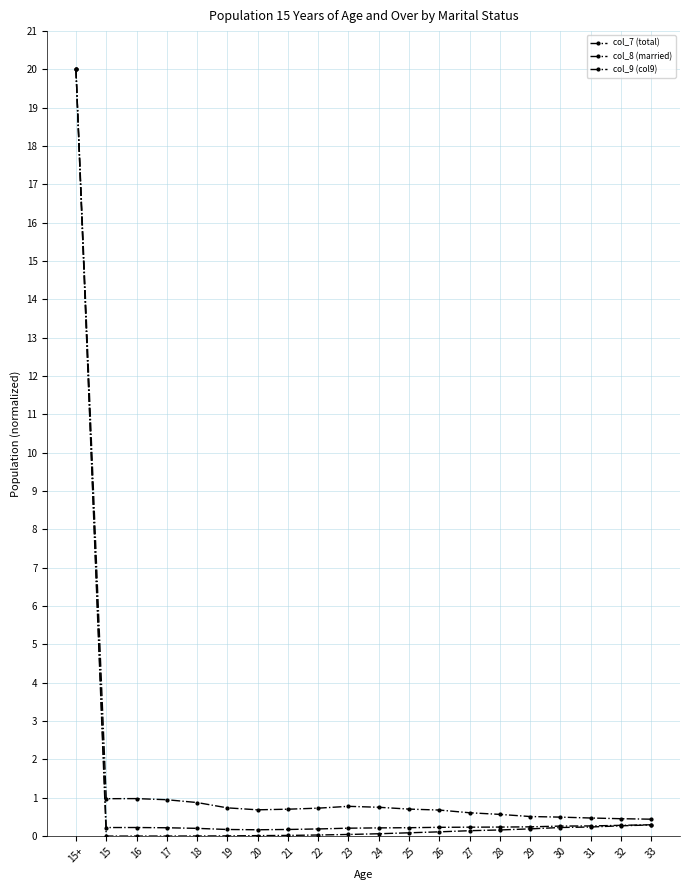

Between 23 and 26, which series saw the biggest shift?

col_8 (married)